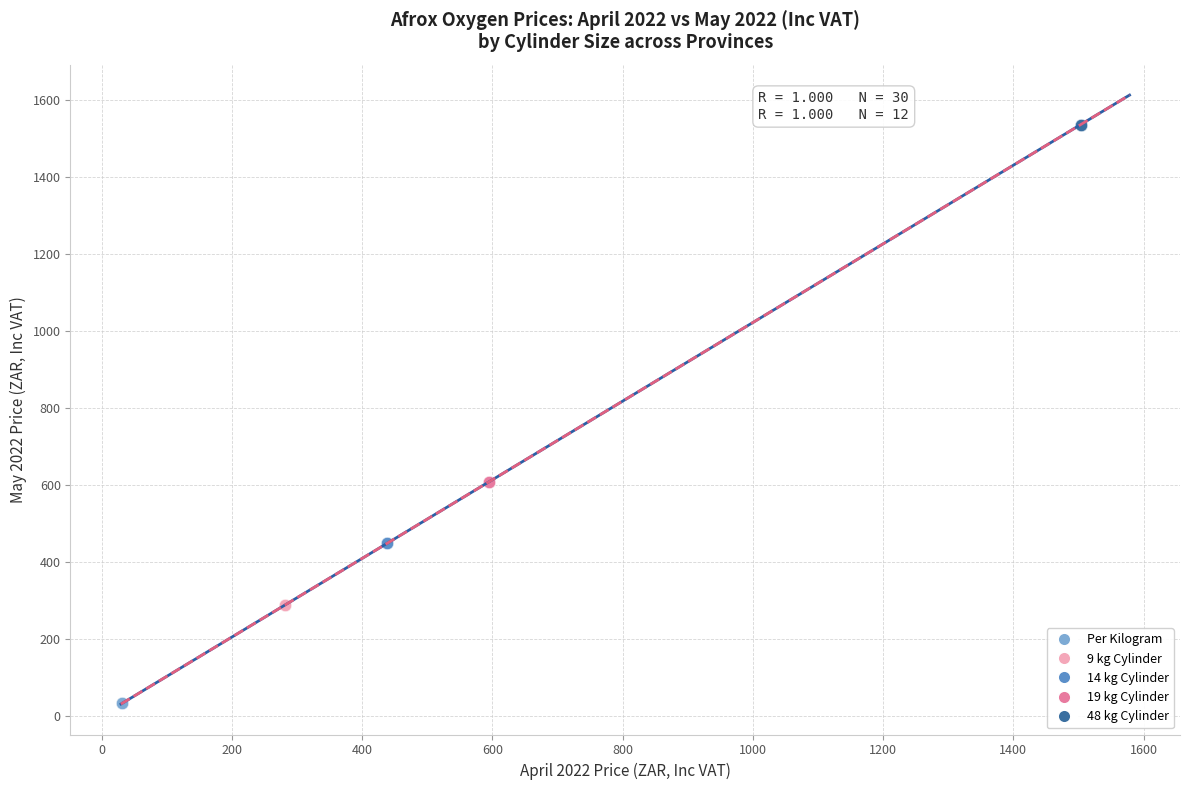

Which series contains the highest Y value?

48 kg Cylinder